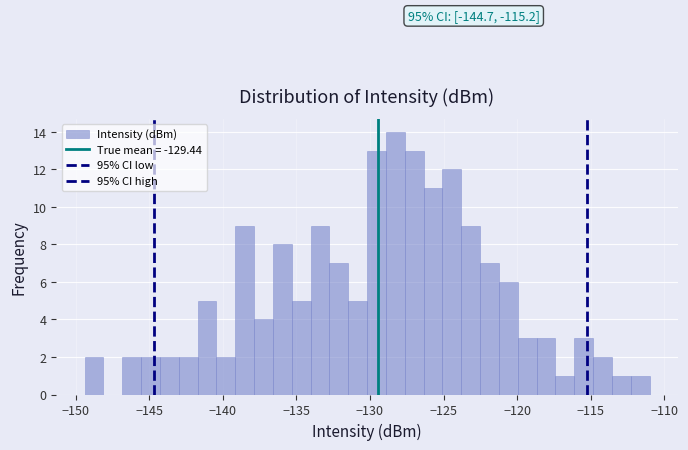

Around what value on the x-axis is the tallest bar? Give the approximate position of its centre, as read against the axis.

-128.5